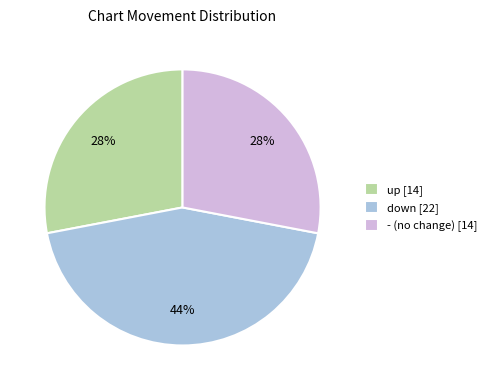

How many segments does this pie chart have?

3